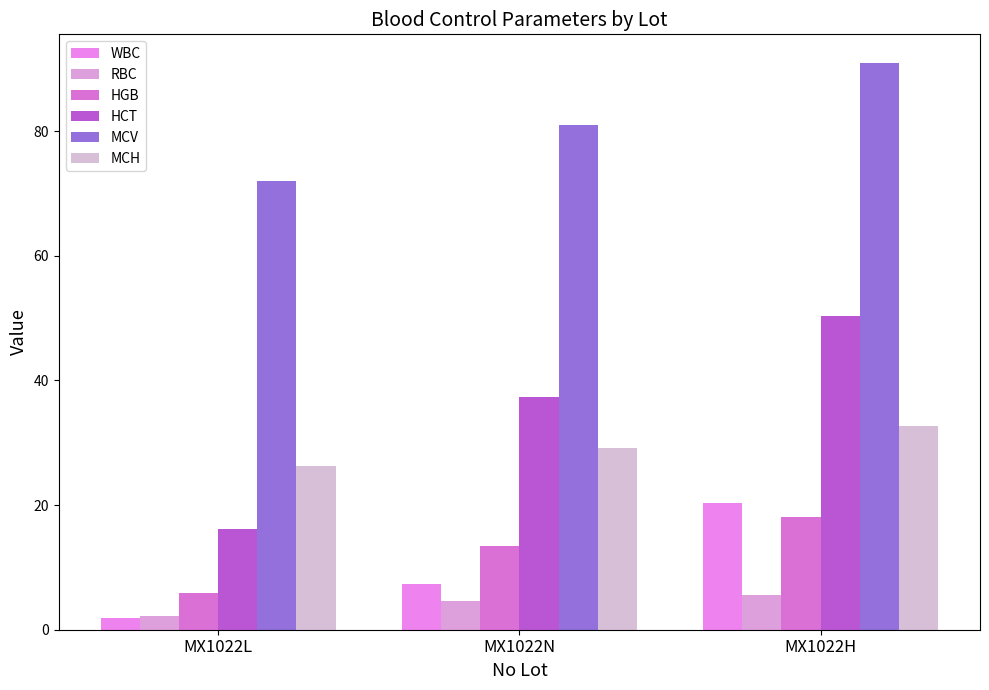

At which category is the sum across all series the highest?

MX1022H